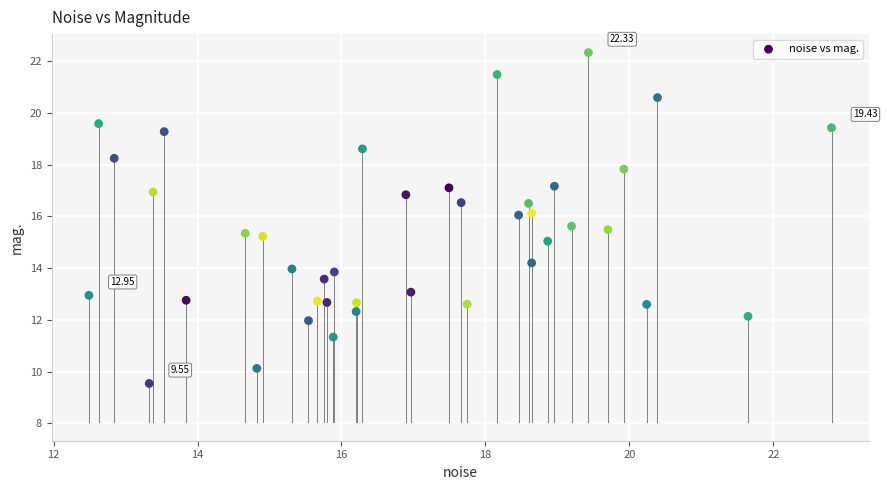

What is the range of X values (max minus min)?

10.3